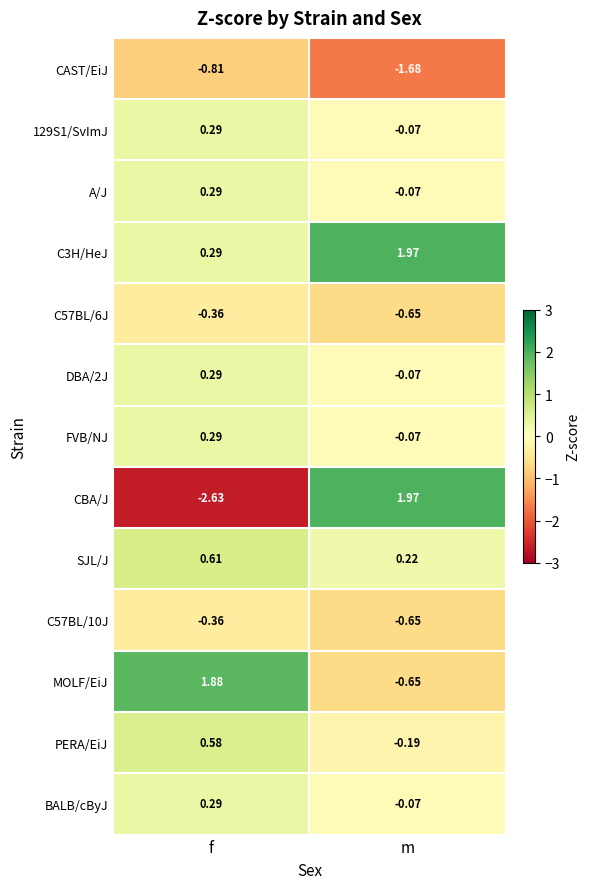

At which label does DBA/2J reach its peak?

f